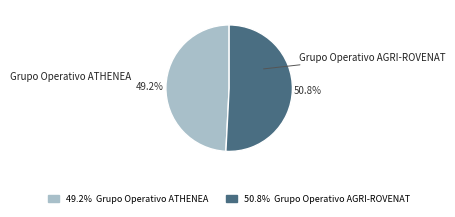

Which category accounts for the majority?

Grupo Operativo AGRI-ROVENAT